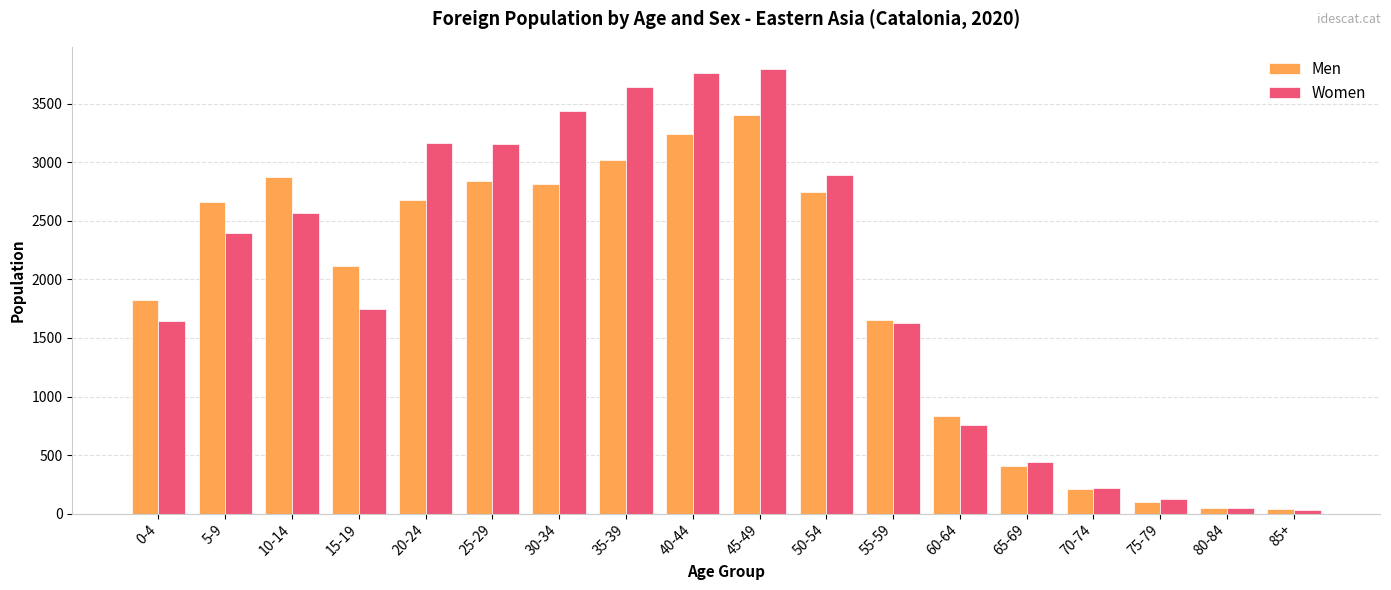

What is the average value of the Women series?

1969